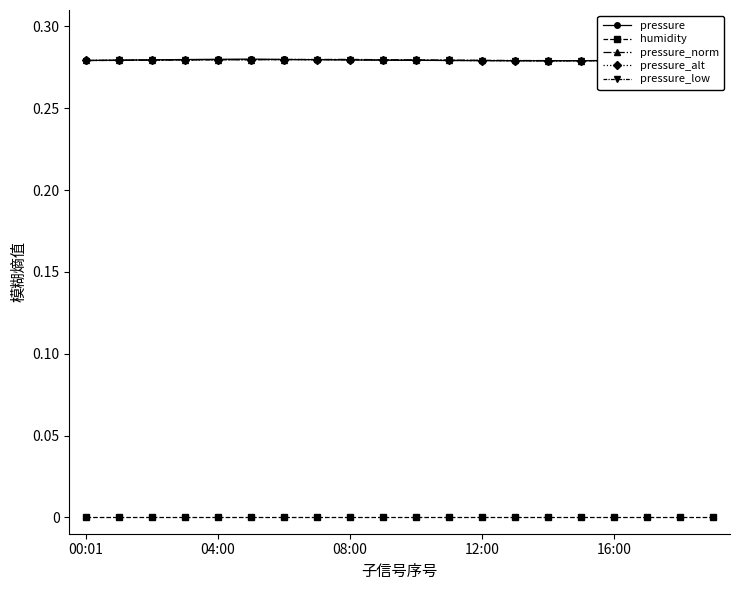

True or false: pressure and humidity cross at least once.

False